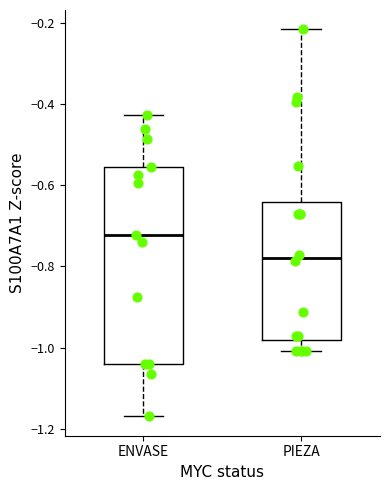

Comparing the boxes themselves (not the whiskers), which one is the tallest?

ENVASE